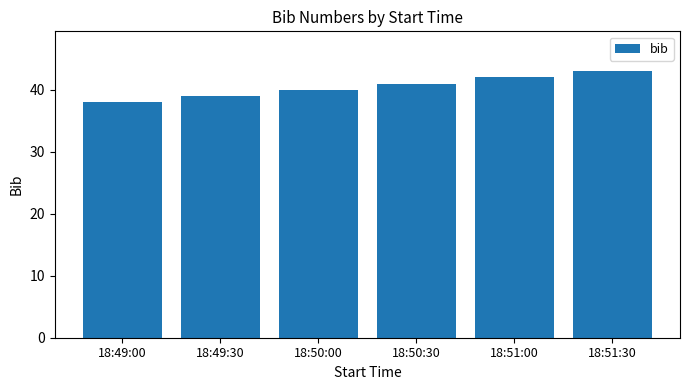

Rank the categories by value from lowest to highest.

18:49:00, 18:49:30, 18:50:00, 18:50:30, 18:51:00, 18:51:30